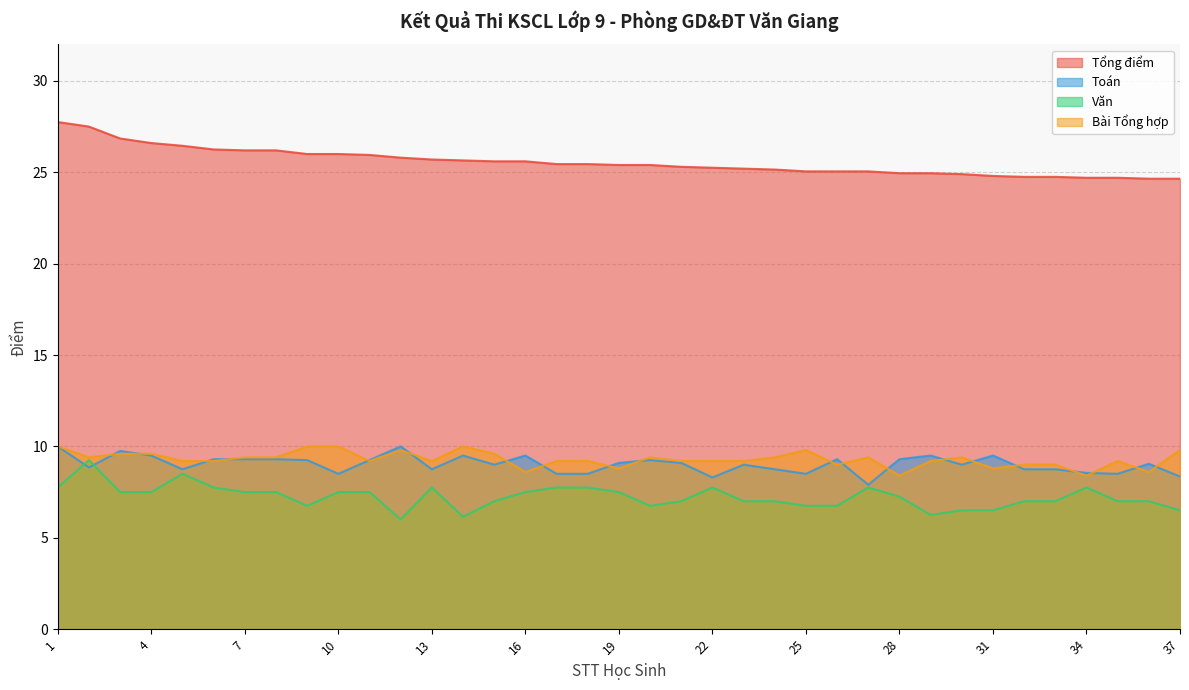

What is the spread (max minus min) of values at 17?

17.7